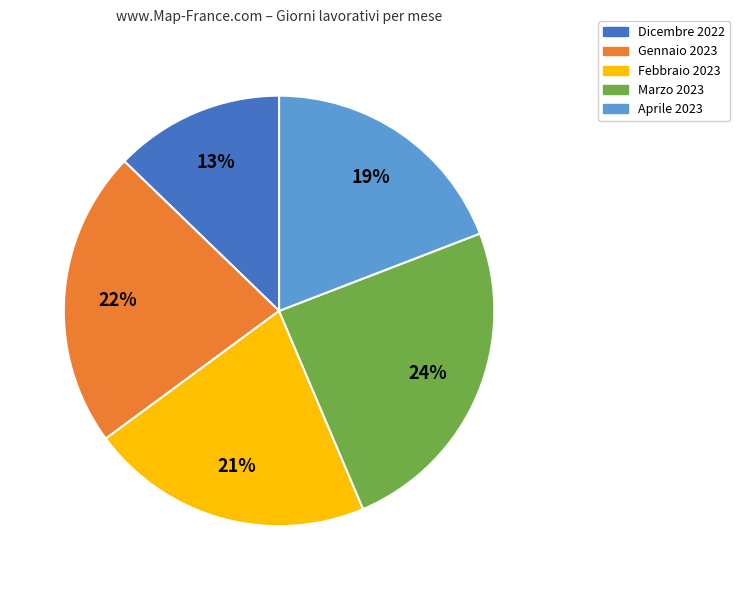

To the nearest percent, what is the difference between the Dicembre 2022 and Aprile 2023 slice percentages?

6%